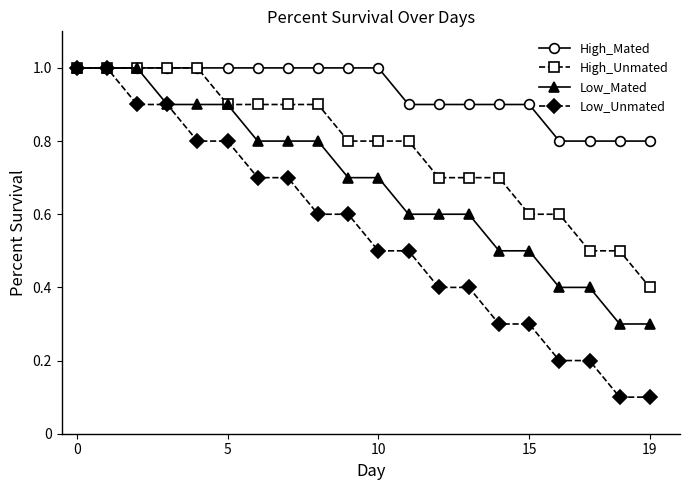

Does the chart have visible grid lines?

No